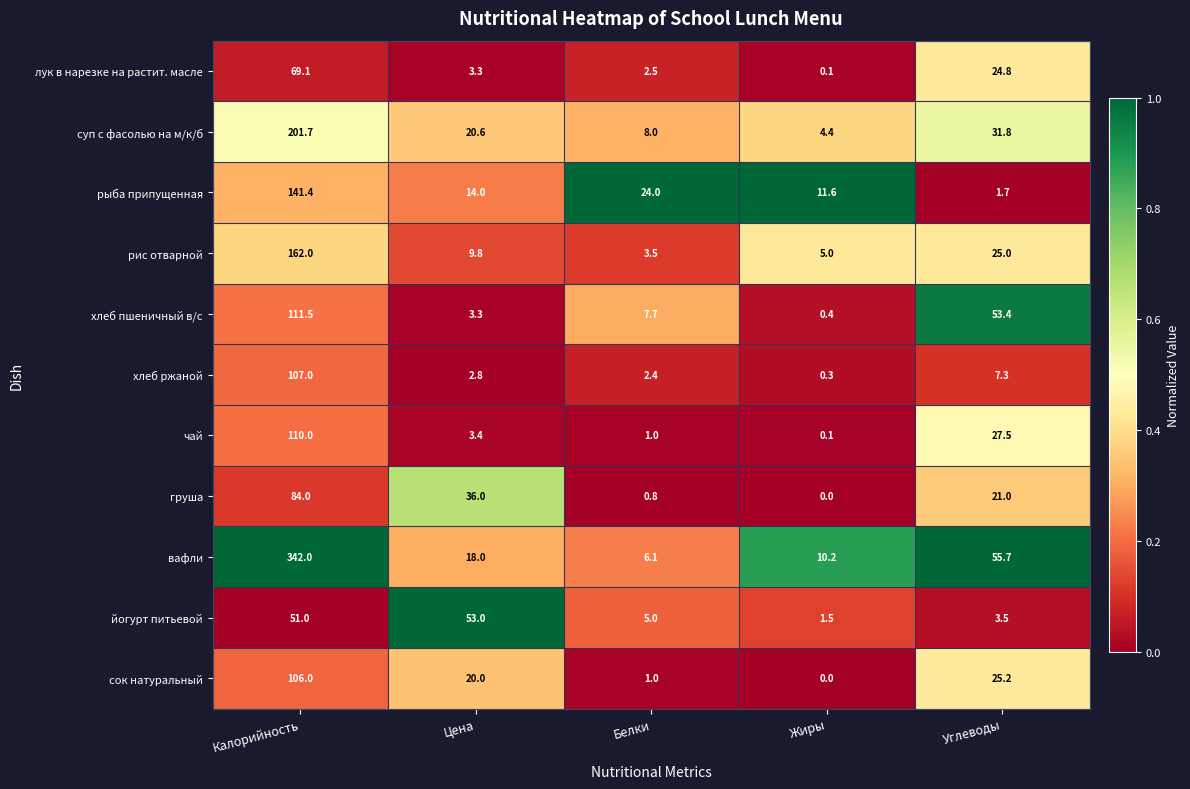

Rank the categories by лук в нарезке на растит. масле value from highest to lowest.

Калорийность, Углеводы, Цена, Белки, Жиры